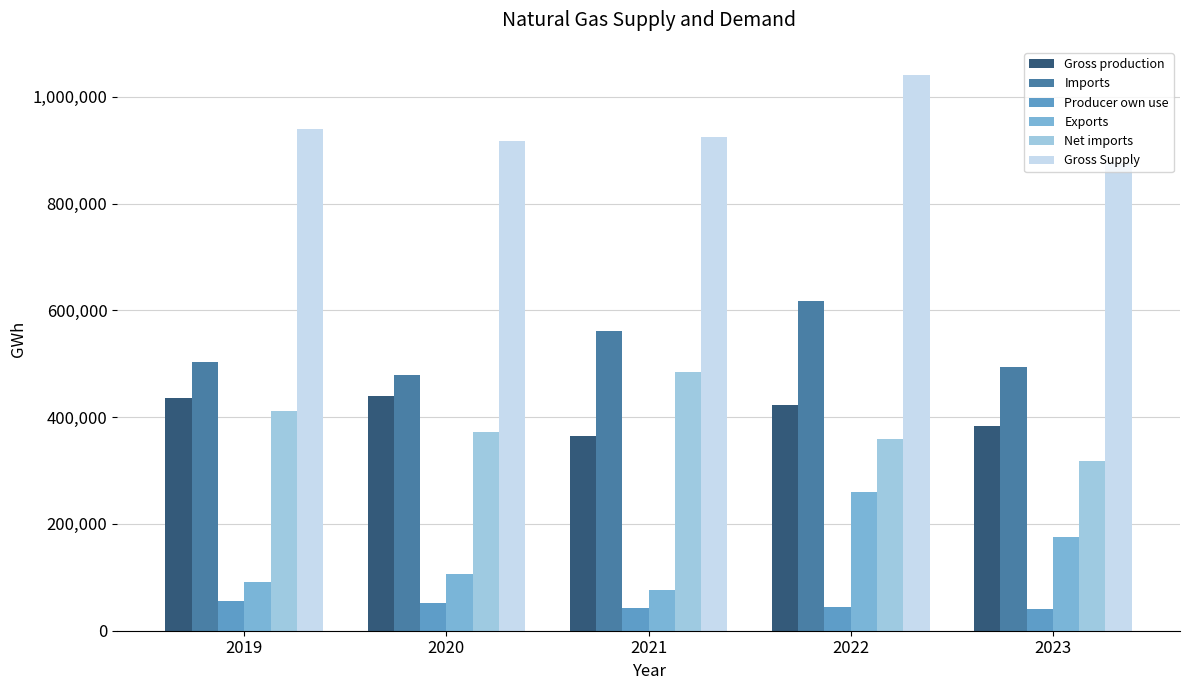

Which series has the widest spread of values?

Exports